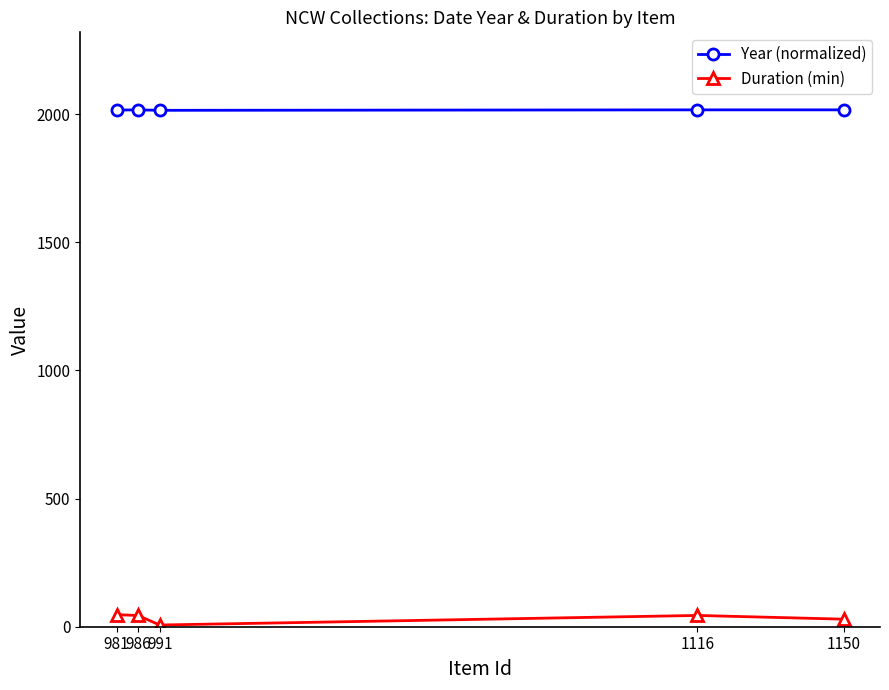

True or false: Year (normalized) has a value of 3221.8 at 981.

False